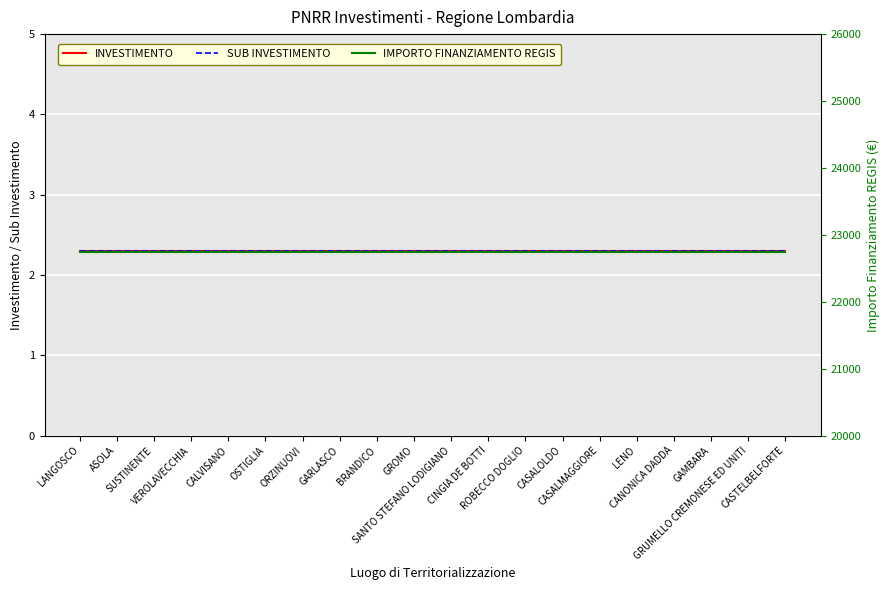

At how many categories does at least one series exceed 10468?

20